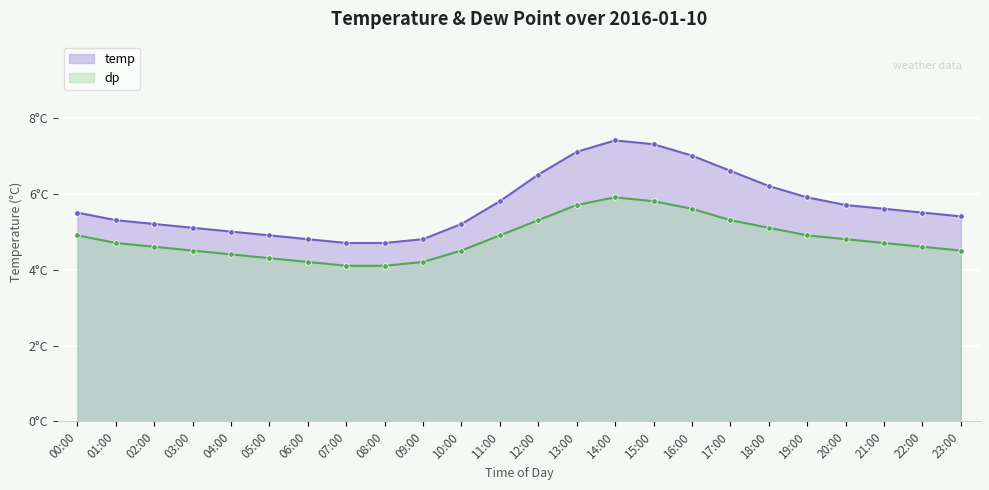

True or false: dp and temp cross at least once.

False